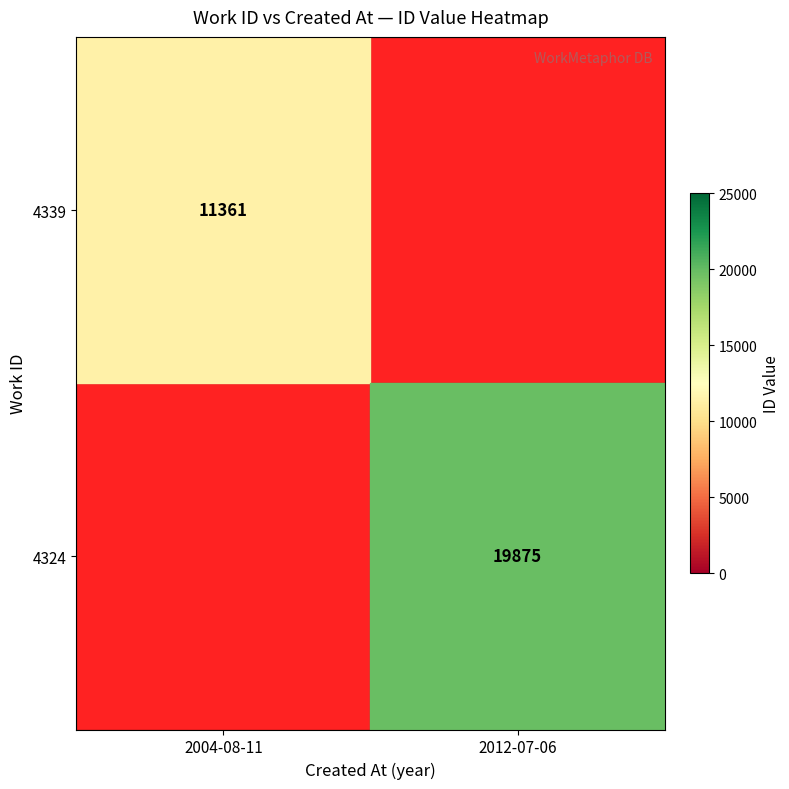

The 4324 series shows 19875 at 2012-07-06. True or false?

True